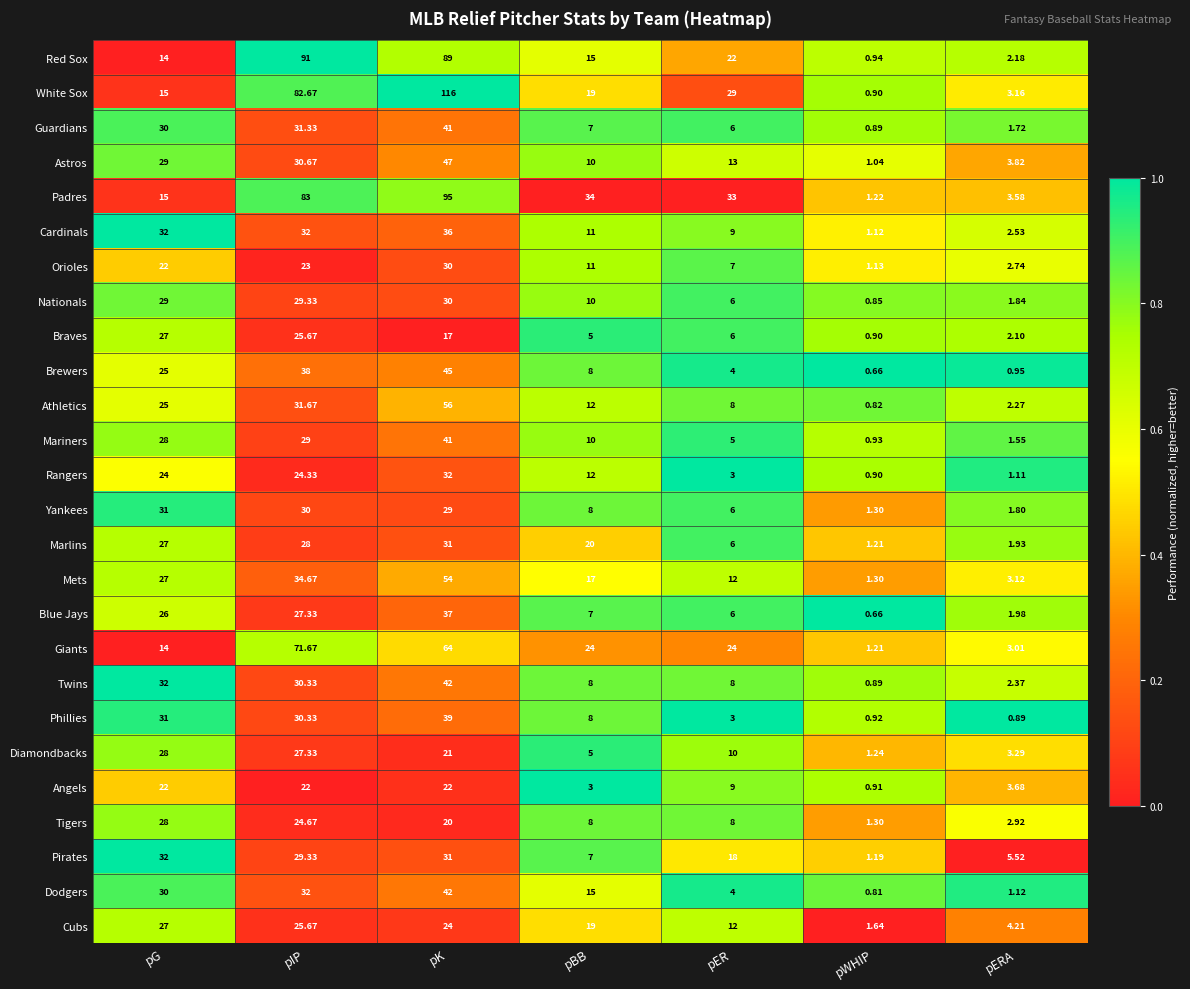

Which category has the highest value in the Braves series?

pG